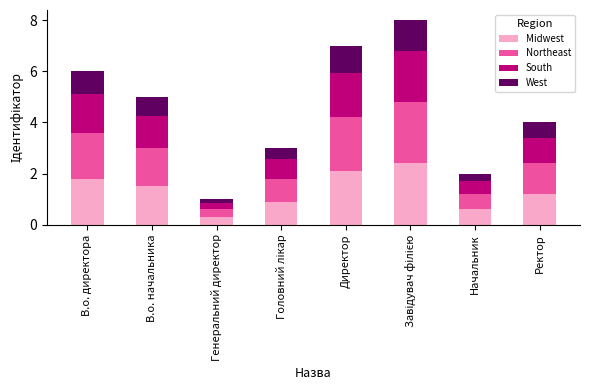

What is the sum of all Midwest values?

10.8